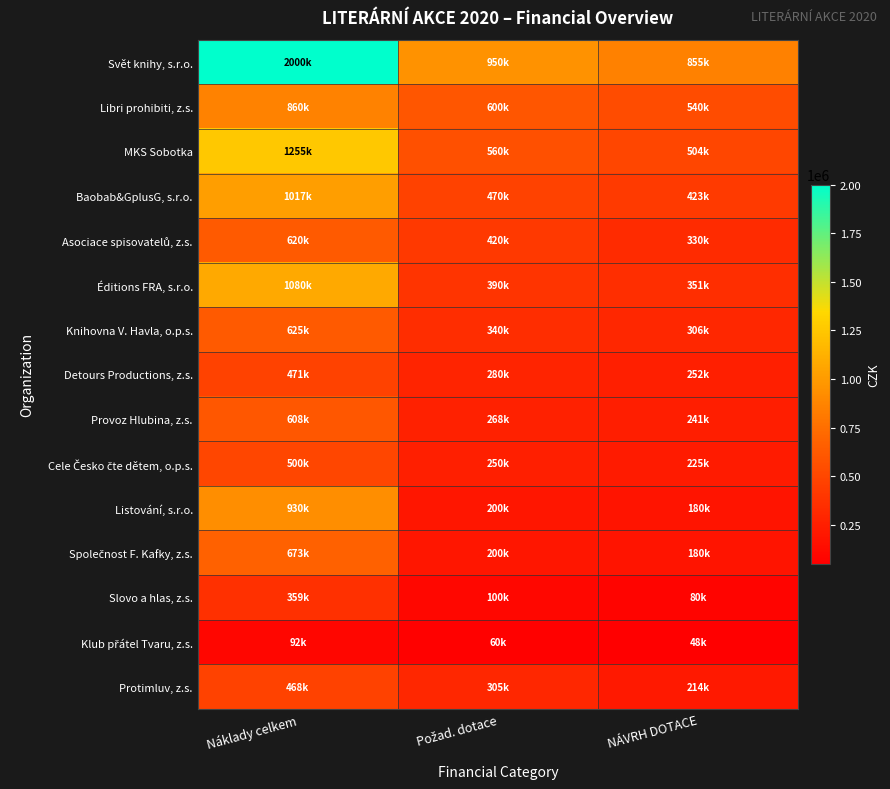

What is the total value across all series at NÁVRH DOTACE?

4729000